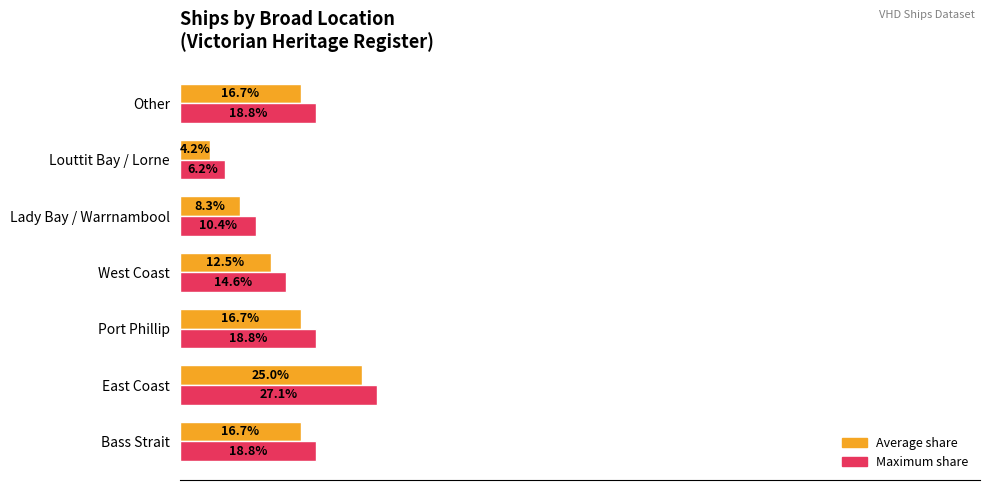

At which category is the sum across all series the highest?

East Coast